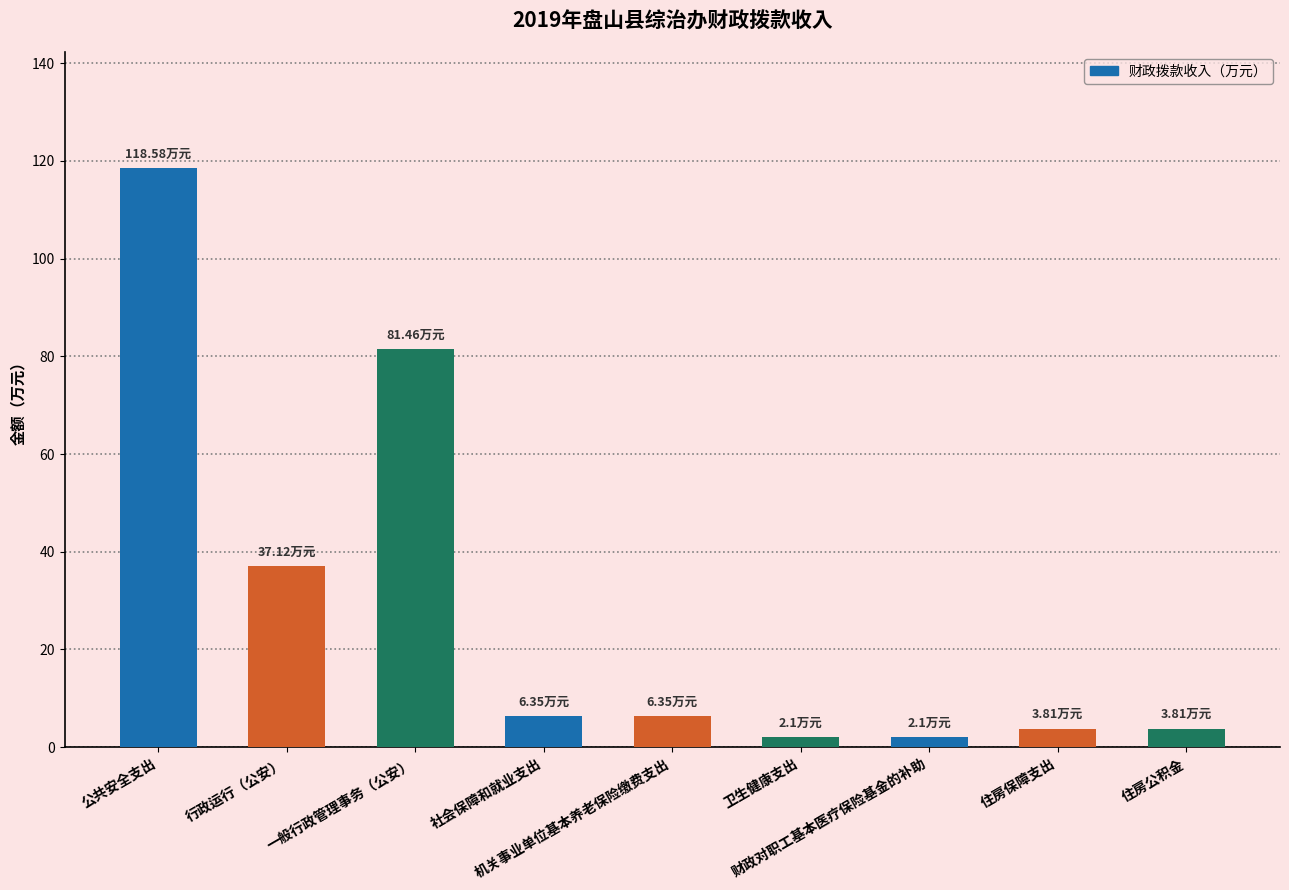

What is the sum of all values?

261.7